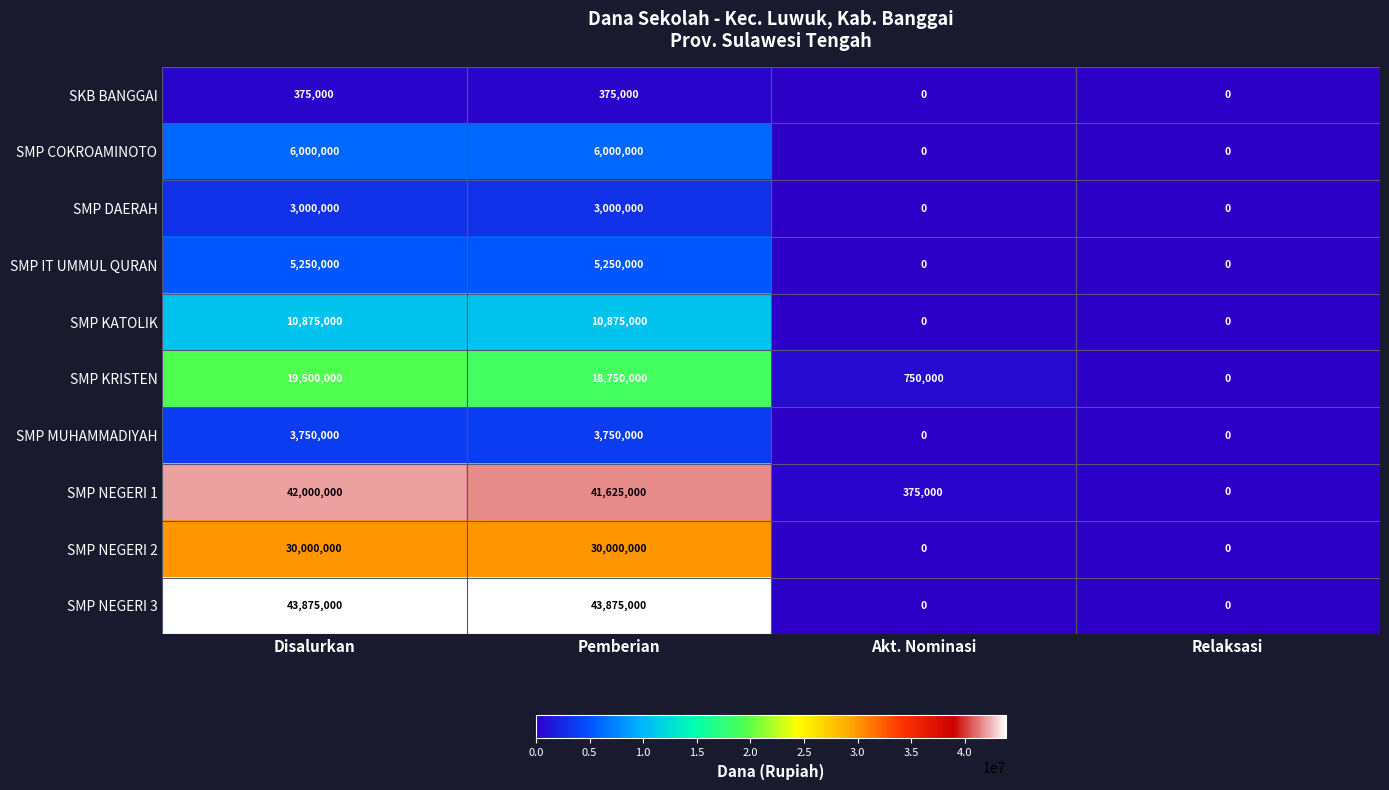

Count the SMP NEGERI 2 values in the range 0 to 30000000.

4